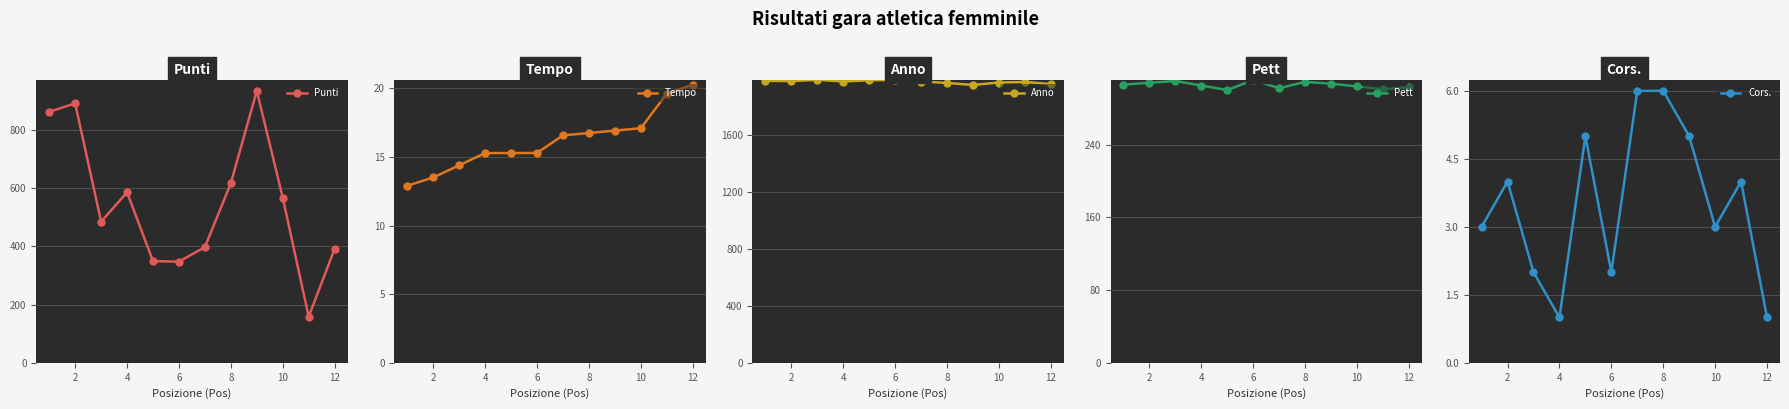

How many interior local peaks does the Punti series have?

3